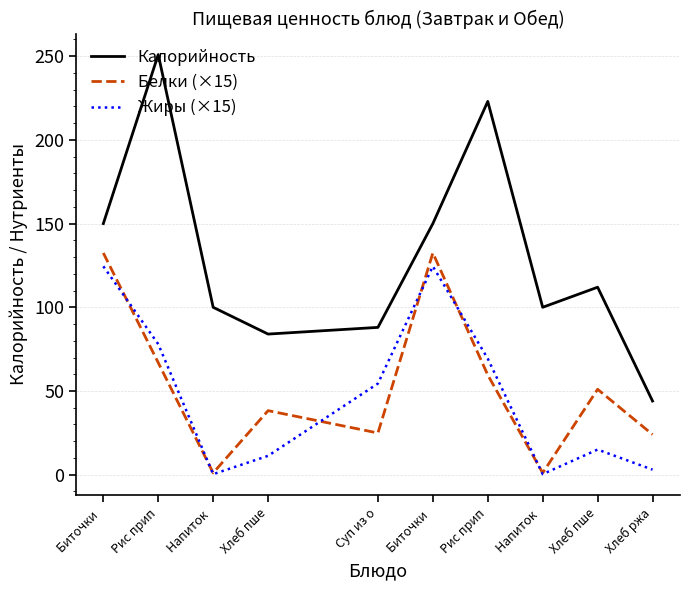

Where is the first local minimum for Жиры (×15)?

Напиток 